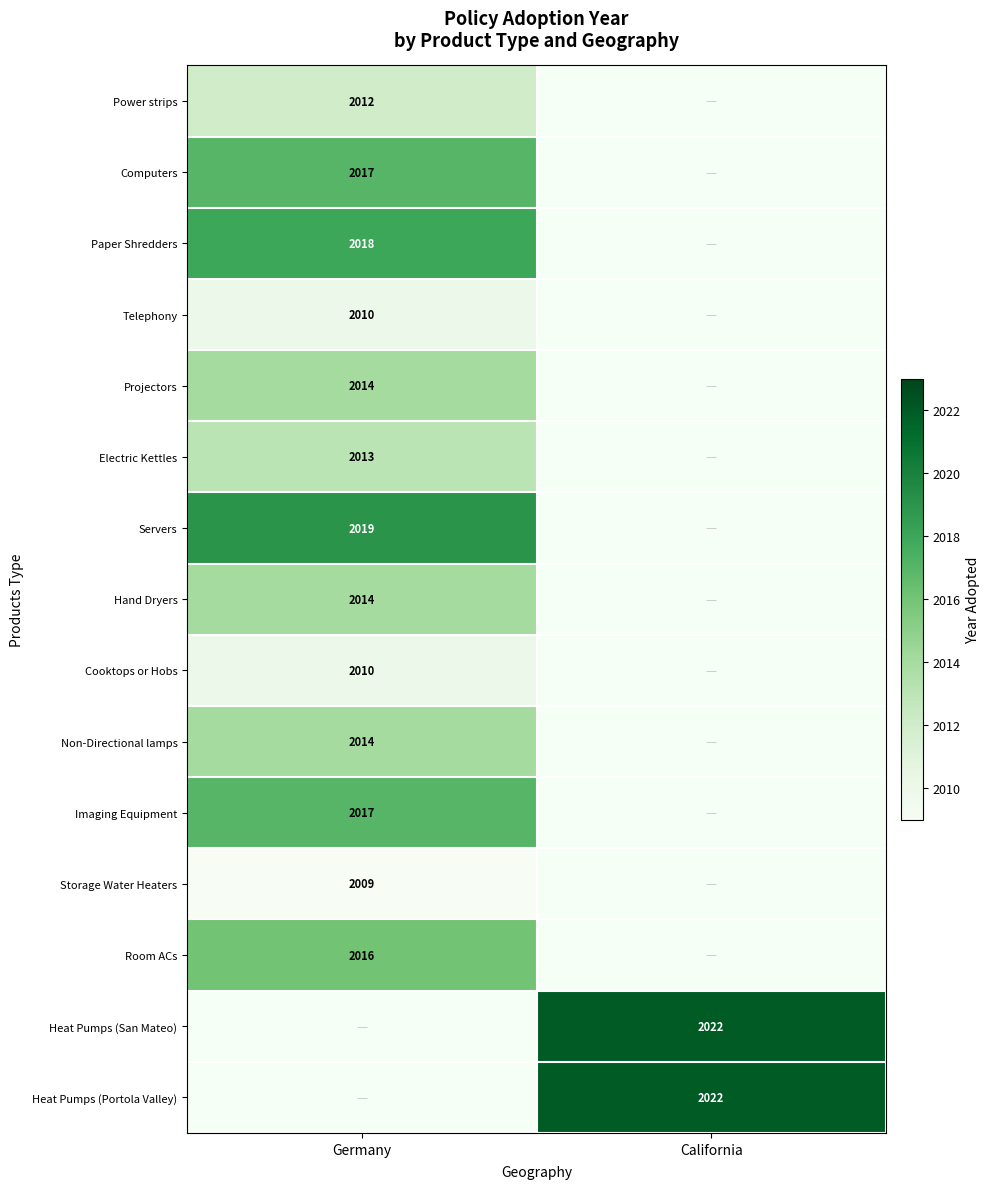

The Heat Pumps (Portola Valley) series shows 2022 at California. True or false?

True